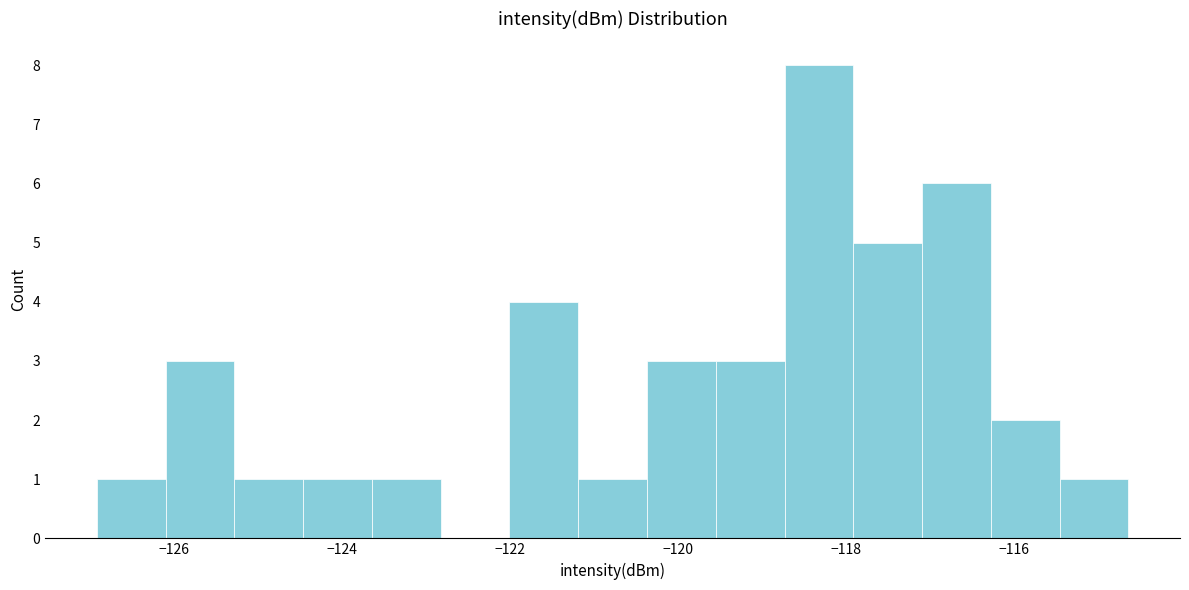

Which range on the x-axis has the tallest bar?

-118.8 to -118.0